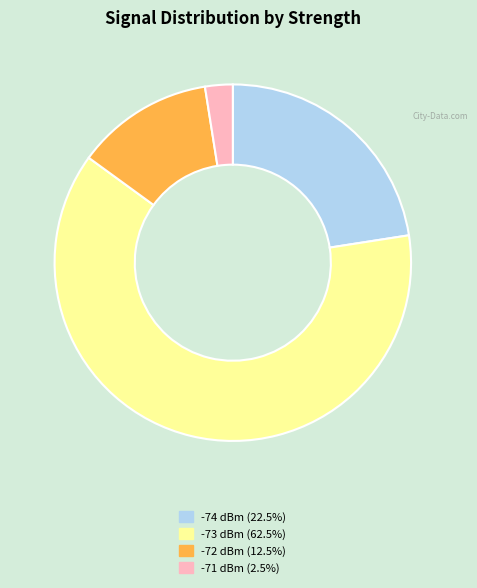

Is there a majority slice in this chart?

Yes